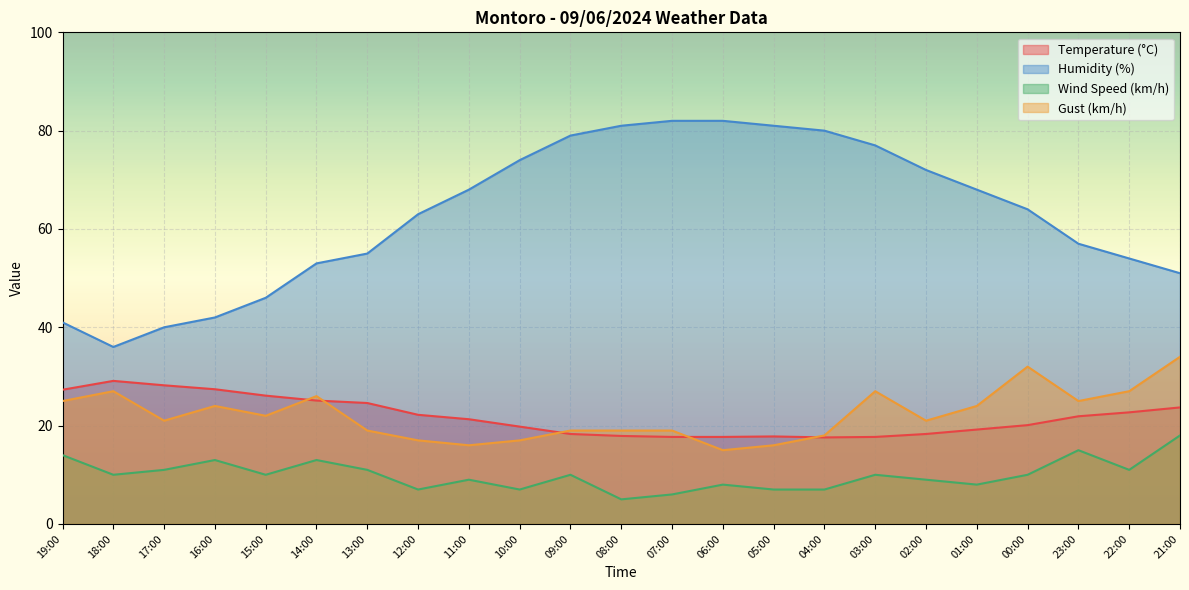

At which label is Temperature (°C) closest to 23?

22:00